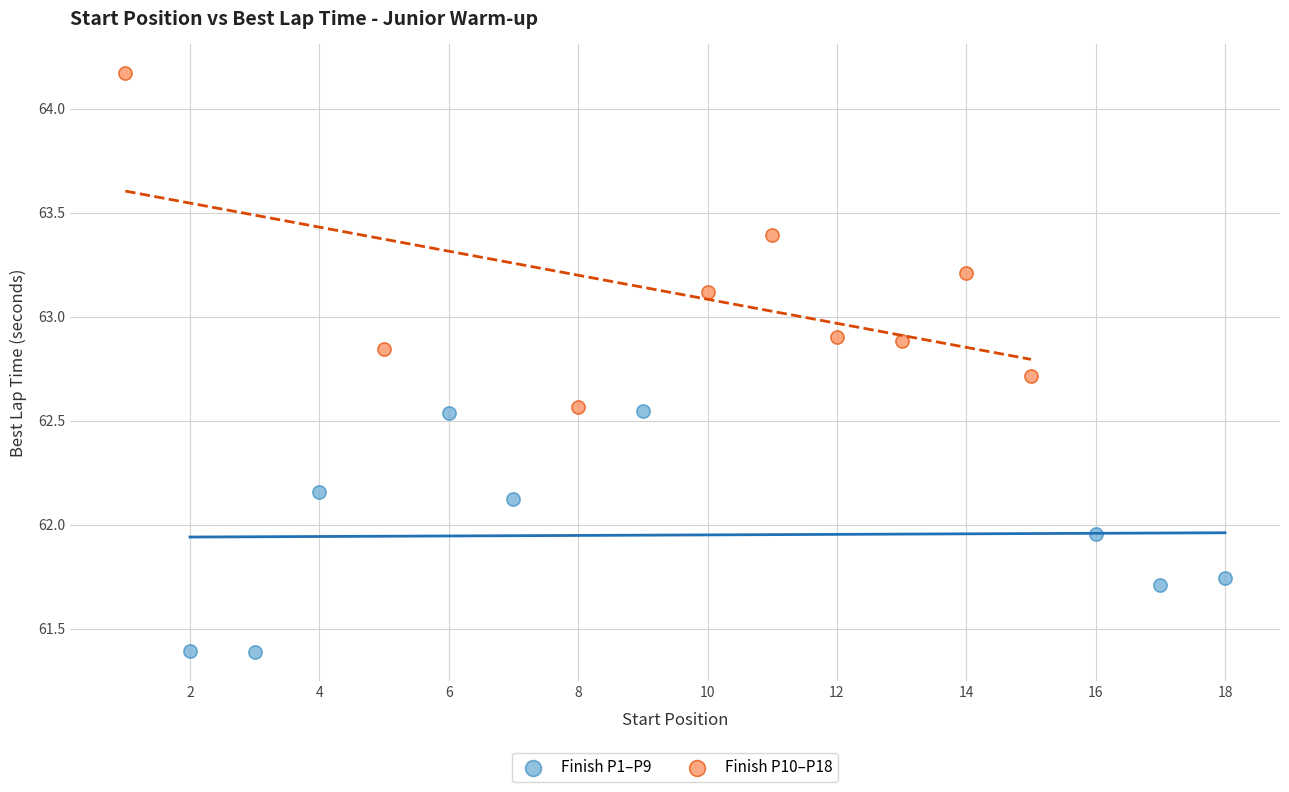

Which series reaches the minimum Y coordinate?

Finish P1–P9